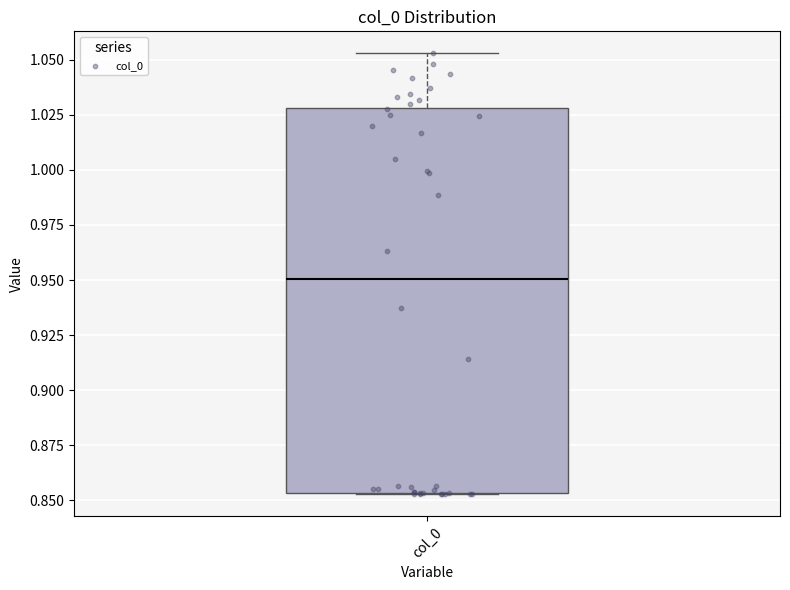

Read this box plot against the y-axis: the position of the median line, the range covered by the box, and the ends of both whiskers. The values are not printed on the chart, so give them approximately, as read against the axis.

median 0.950, box 0.855 to 1.030, whiskers 0.855 to 1.055